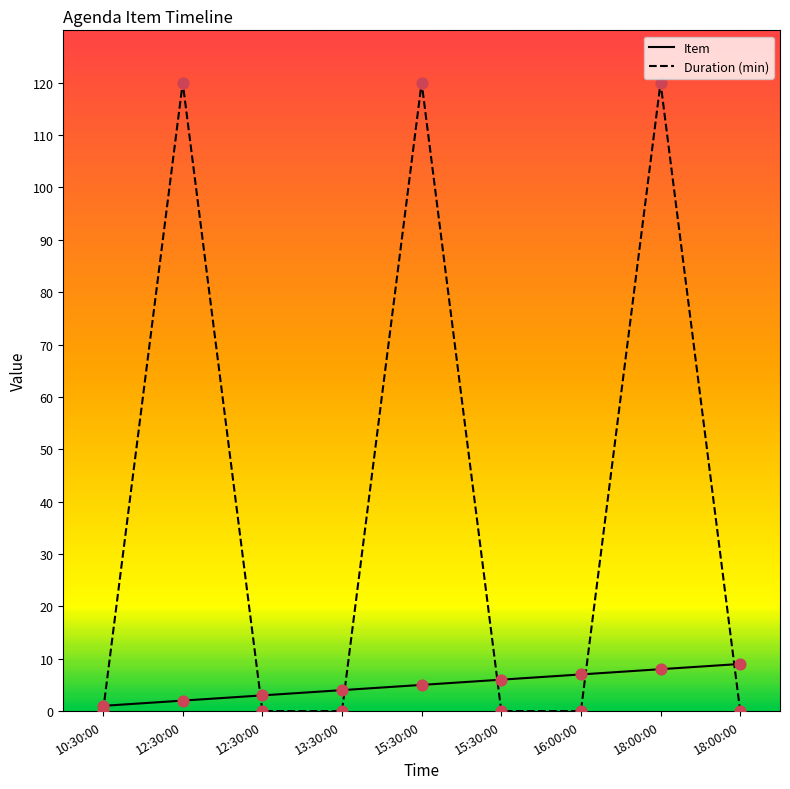

Which series has the largest total across all categories?

Duration (min)